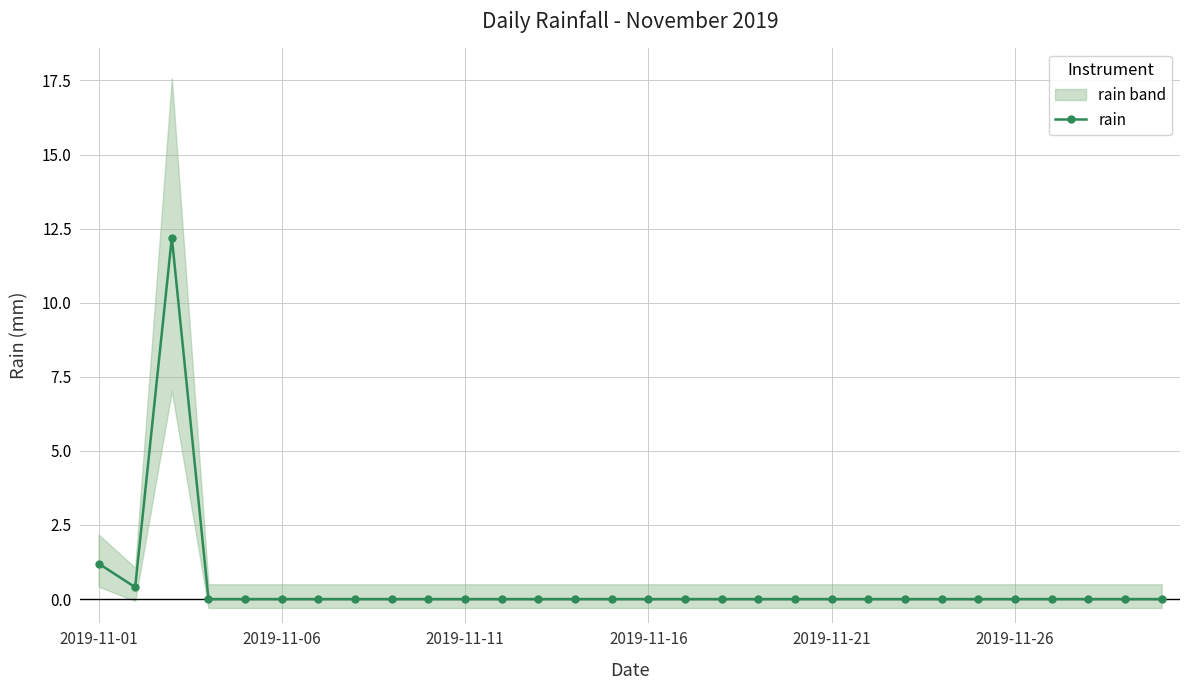

Is it true that rain equals 3.8 at 2019-11-11?

False